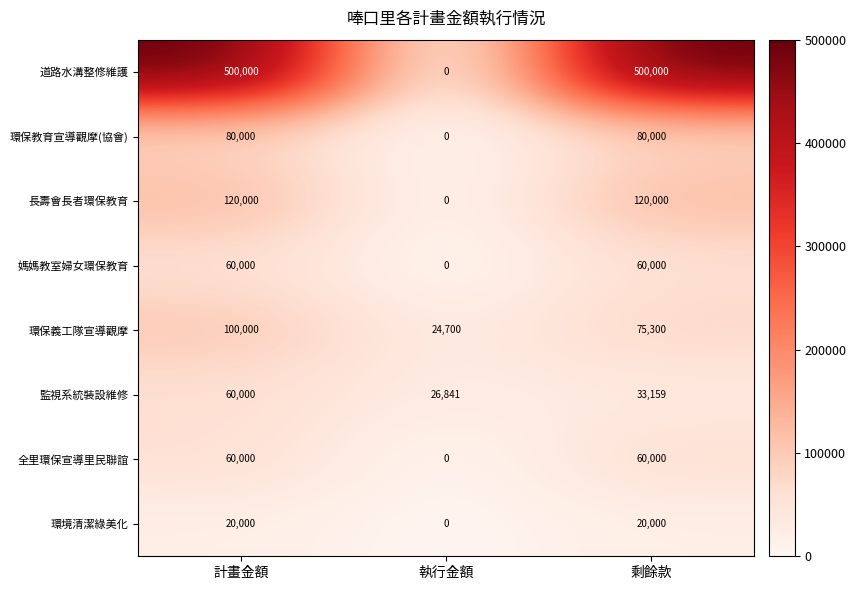

Read the 環境清潔綠美化 value at 剩餘款, to the nearest 100.

20000